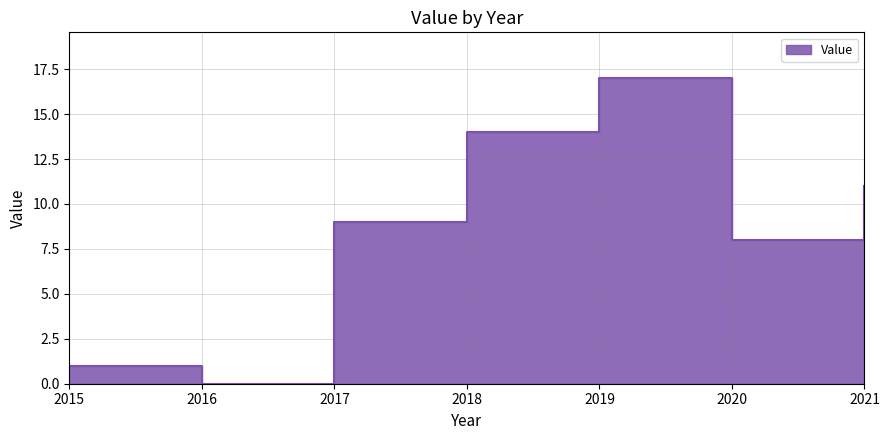

Which category has the lowest value across all series?

2016